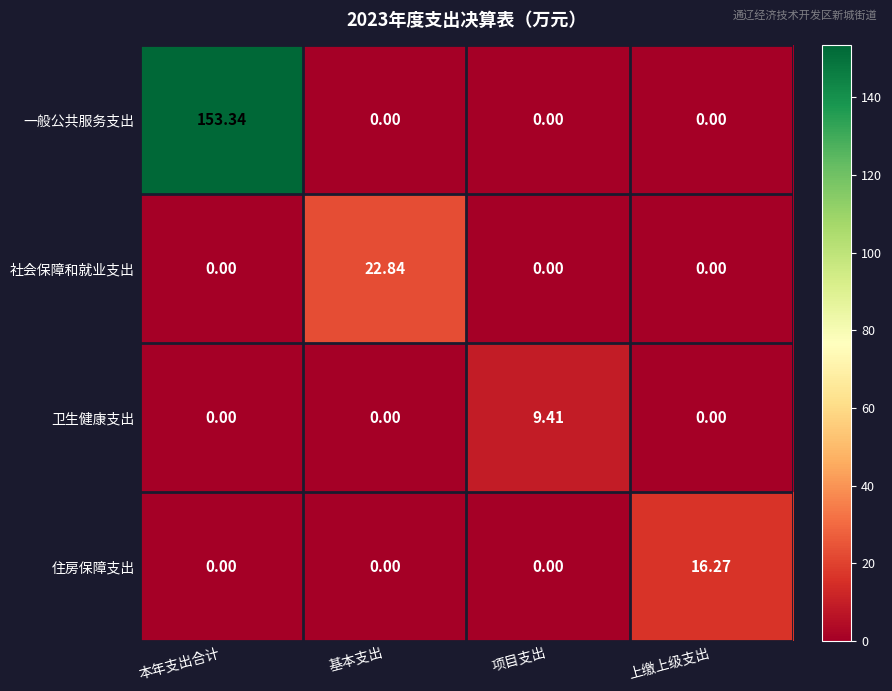

Which series has the widest spread of values?

一般公共服务支出